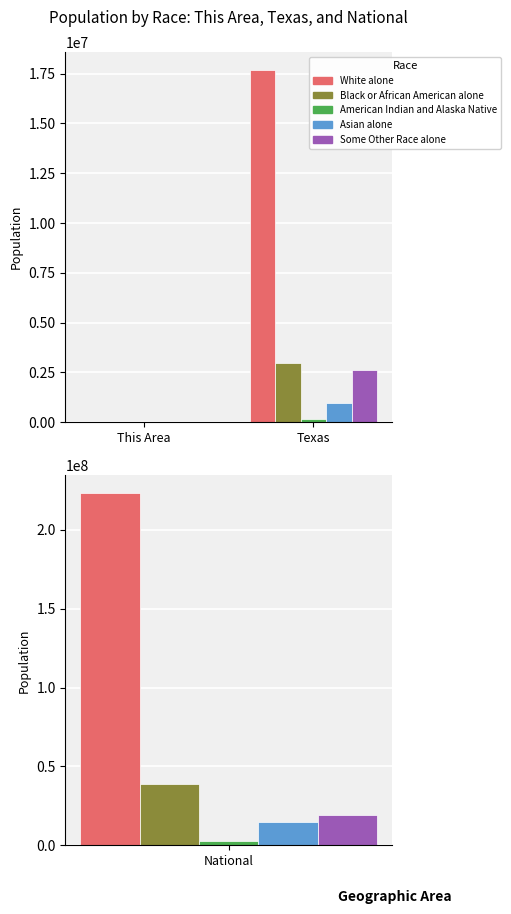

Is the value of Asian alone at Texas greater than the value of Black or African American alone at Texas?

No